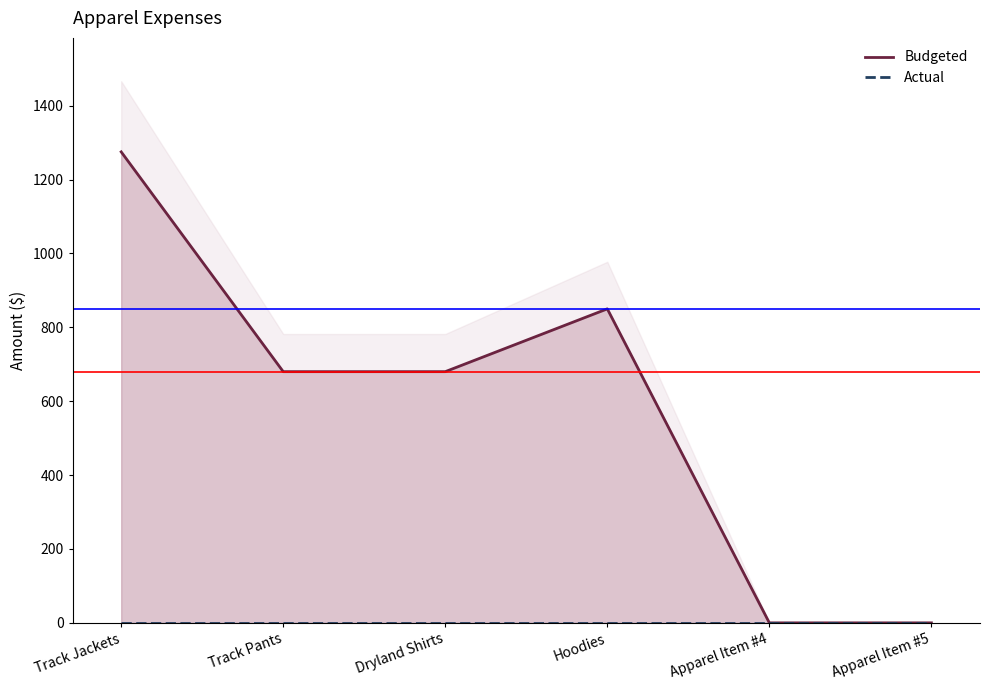

True or false: Actual has more than 2 points higher than both neighbors.

False